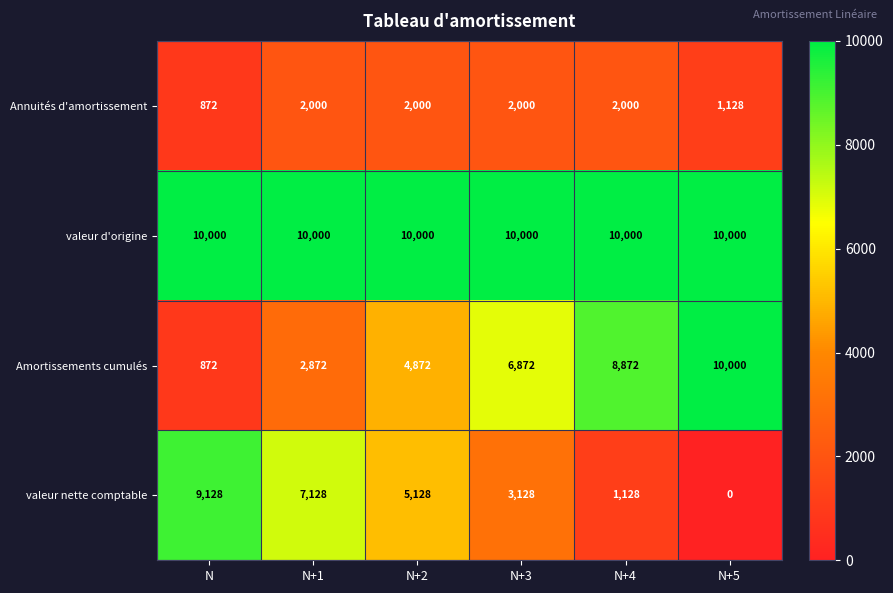

Is it true that Annuités d'amortissement equals 872 at N?

True